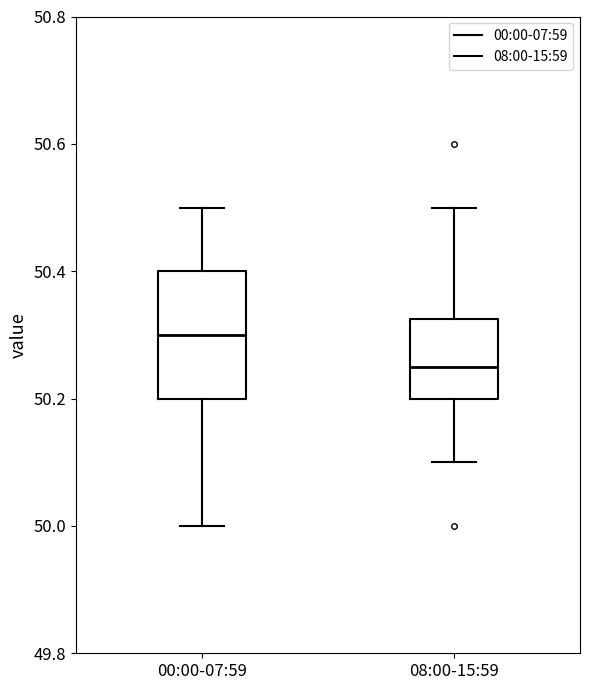

Reading left to right, transcribe this box plot: for each box, give where its median line is, the range the box spans, and where its two whiskers end, as read against the y-axis. The values are not printed on the chart, so give them approximately, as read against the axis.

00:00-07:59: median 50.30, box 50.20 to 50.40, whiskers 50.00 to 50.50
08:00-15:59: median 50.26, box 50.20 to 50.32, whiskers 50.10 to 50.50